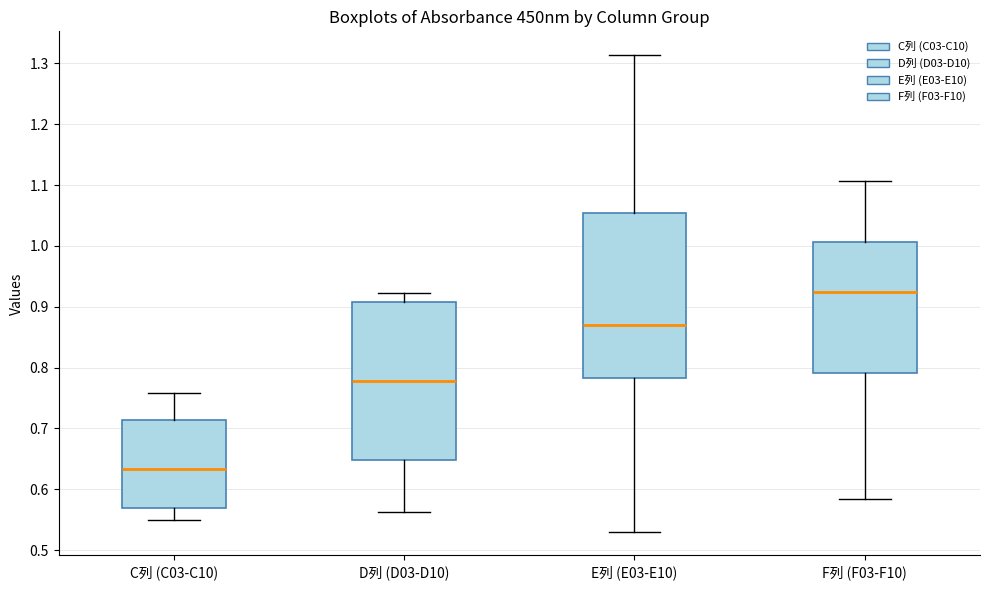

Reading left to right, transcribe this box plot: for each box, give where its median line is, the range the box spans, and where its two whiskers end, as read against the y-axis. The values are not printed on the chart, so give them approximately, as read against the axis.

C列 (C03-C10): median 0.63, box 0.57 to 0.71, whiskers 0.55 to 0.76
D列 (D03-D10): median 0.78, box 0.65 to 0.91, whiskers 0.56 to 0.92
E列 (E03-E10): median 0.87, box 0.78 to 1.05, whiskers 0.53 to 1.31
F列 (F03-F10): median 0.92, box 0.79 to 1.01, whiskers 0.58 to 1.11